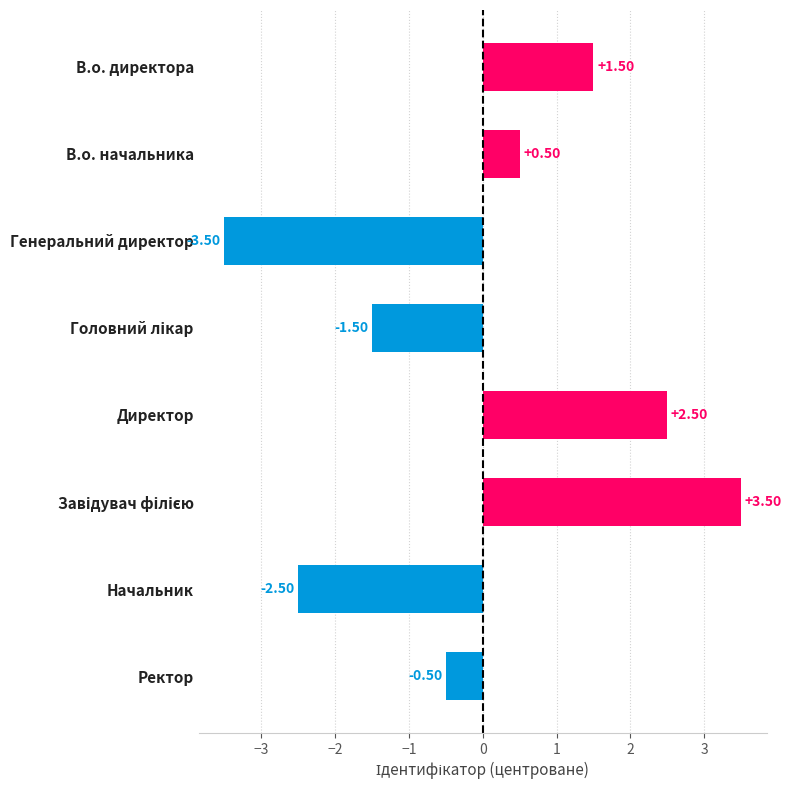

What is the minimum value shown in the chart?

-3.5